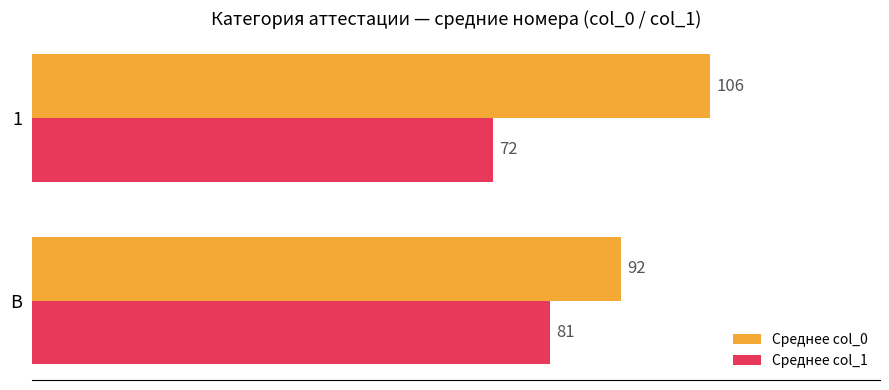

Which category has the highest value across all series?

1